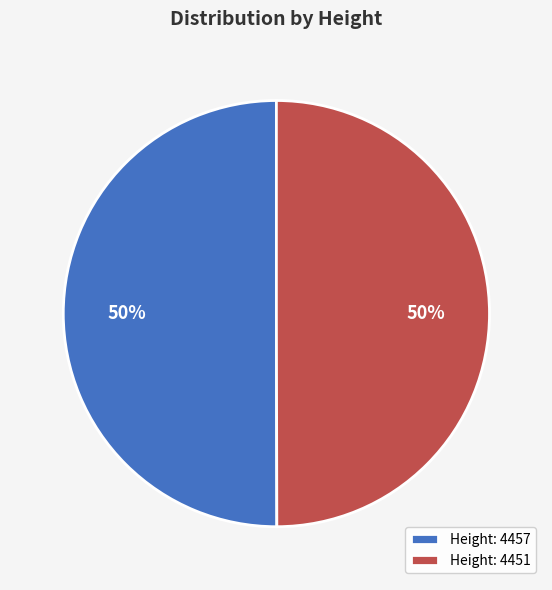

To the nearest percent, what percentage of the pie is Height: 4457?

50%